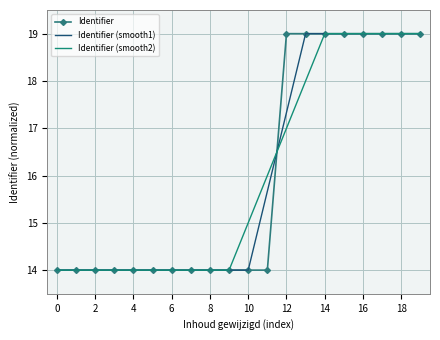

Reading left to right, what are all the values shown in this chart?

Identifier: 14.0	14.0	14.0	14.0	14.0	14.0	14.0	14.0	14.0	14.0	14.0	14.0	19.0	19.0	19.0	19.0	19.0	19.0	19.0	19.0
Identifier (smooth1): 14.0	14.0	14.0	14.0	14.0	14.0	14.0	14.0	14.0	14.0	14.0	15.7	17.3	19.0	19.0	19.0	19.0	19.0	19.0	19.0
Identifier (smooth2): 14.0	14.0	14.0	14.0	14.0	14.0	14.0	14.0	14.0	14.0	15.0	16.0	17.0	18.0	19.0	19.0	19.0	19.0	19.0	19.0